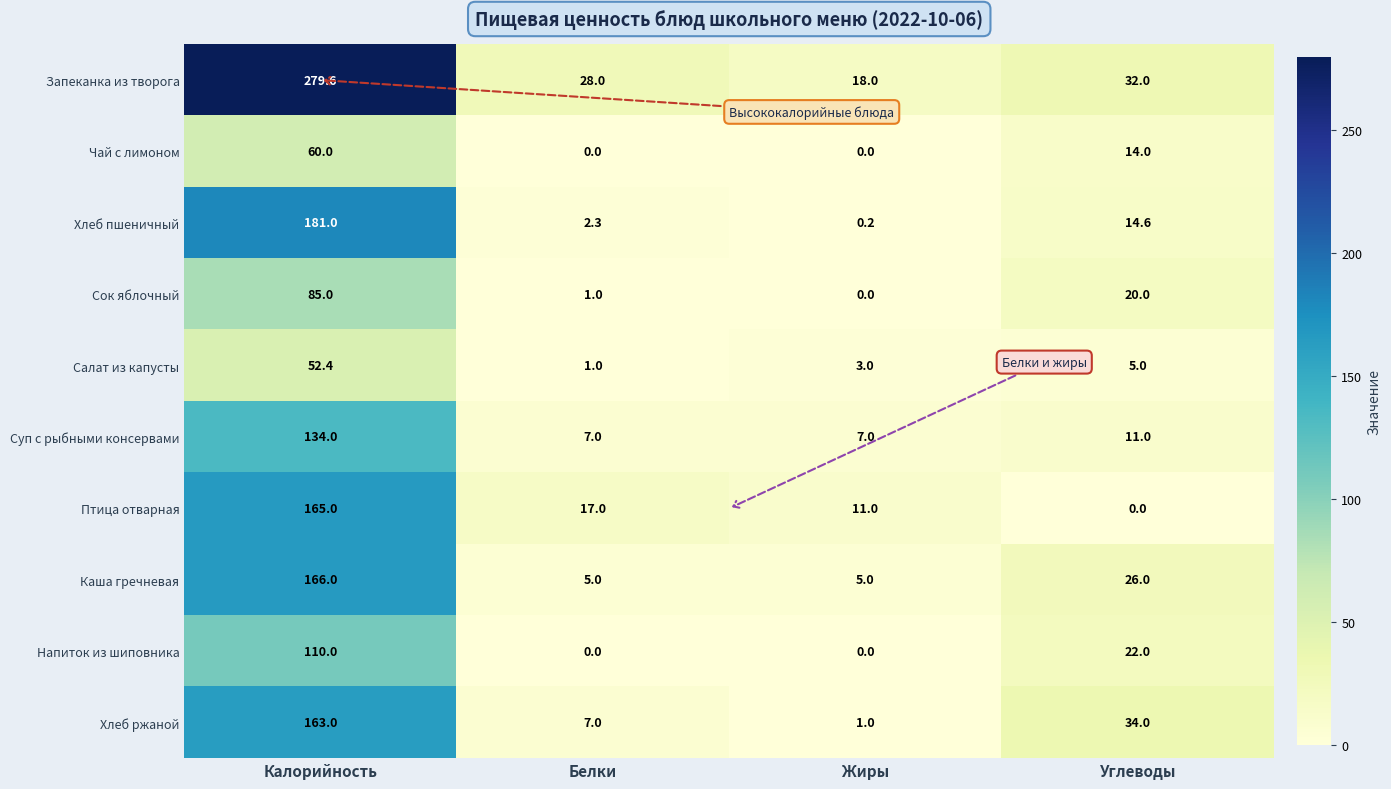

What is the sum of all Хлеб ржаной values?

205.0